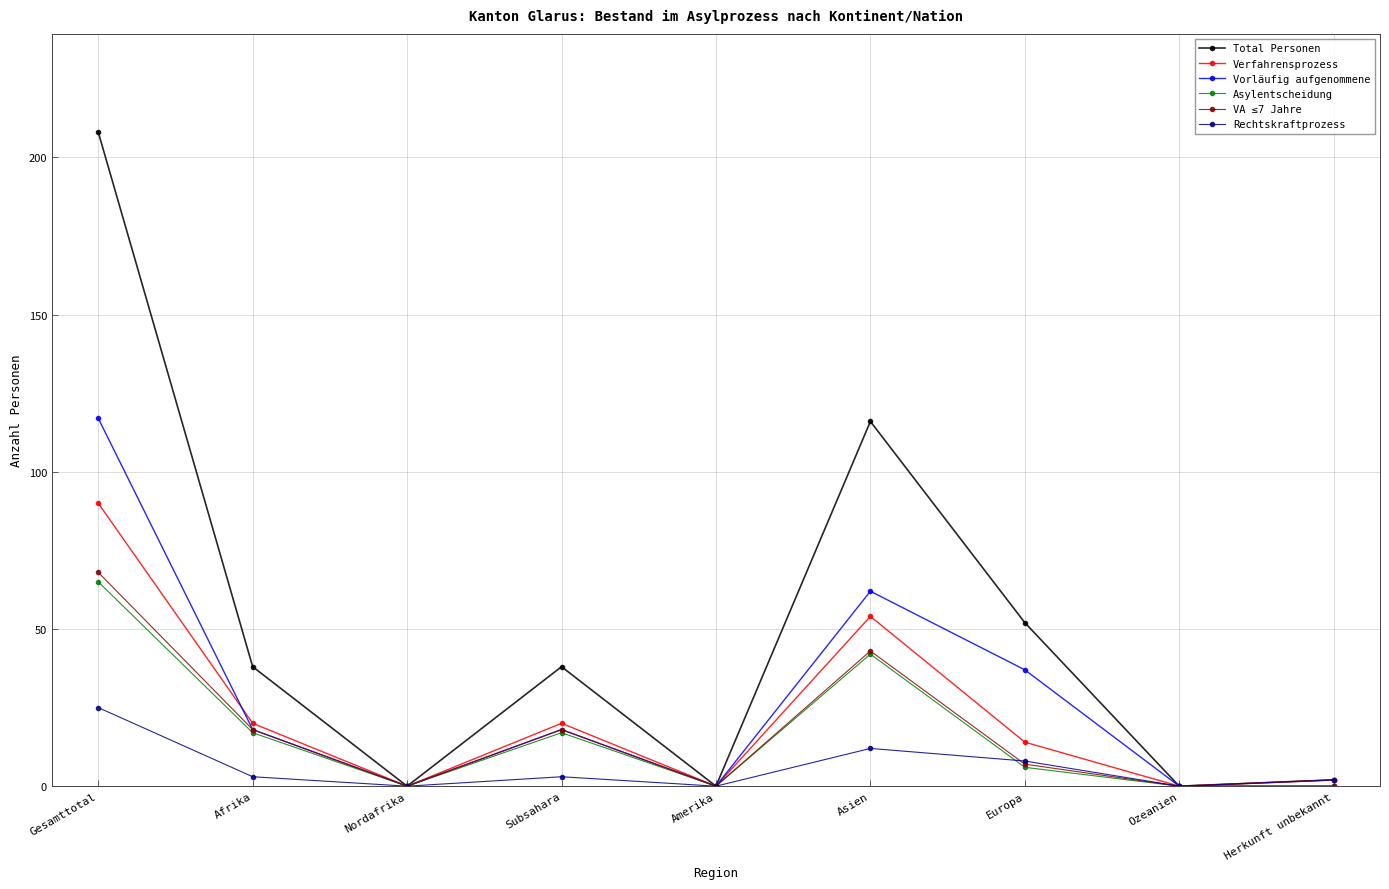

True or false: VA ≤7 Jahre has a value of 42 at Nordafrika.

False